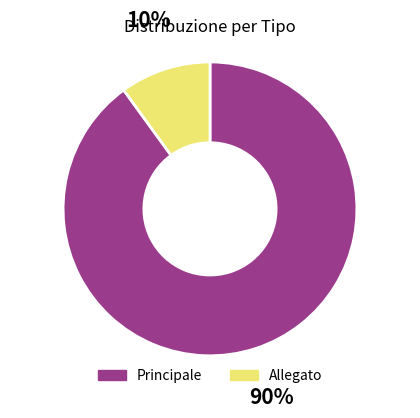

Is it true that Principale is 96% of the pie?

False